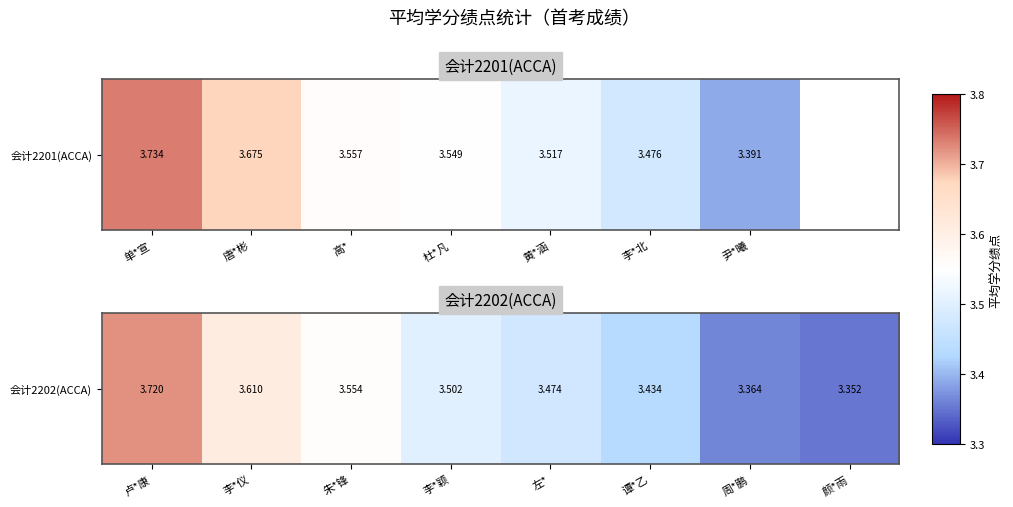

Rank the categories by value from lowest to highest.

颜*雨, 周*鹏, 谭*乙, 左*, 李*颖, 朱*锋, 李*仪, 卢*康